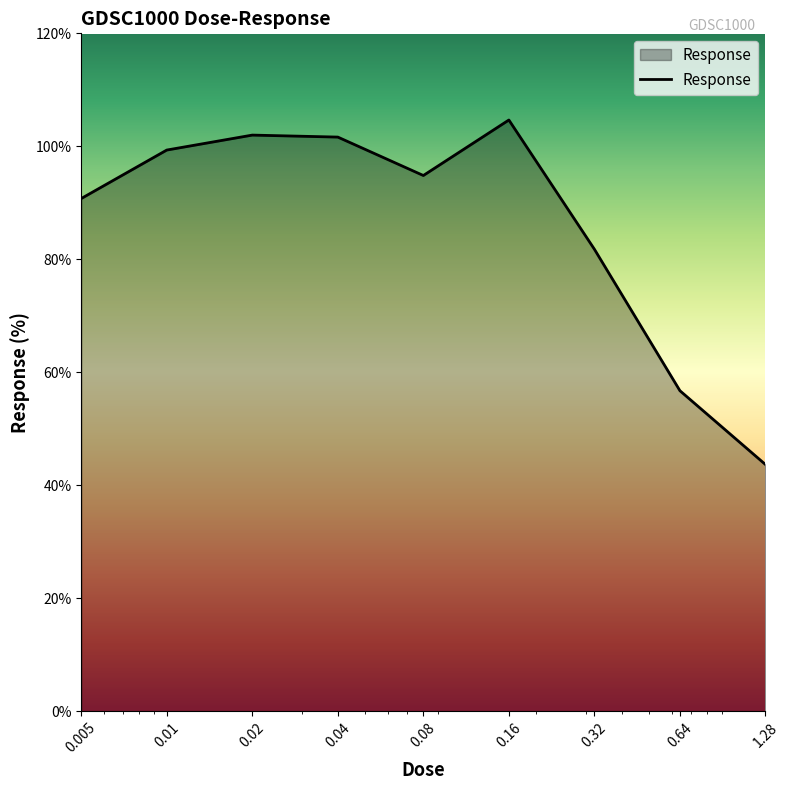

What is the difference between the second highest and minimum values?

58.3